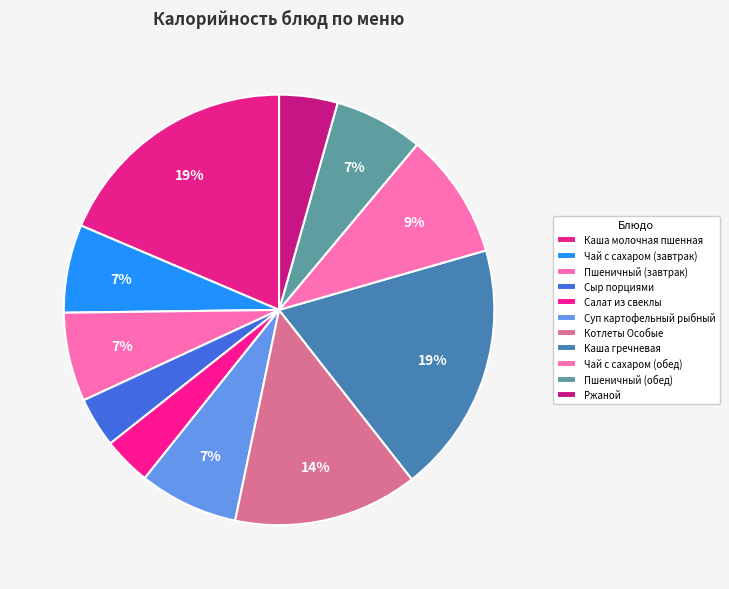

Does Котлеты Особые represent more than half of the total?

No